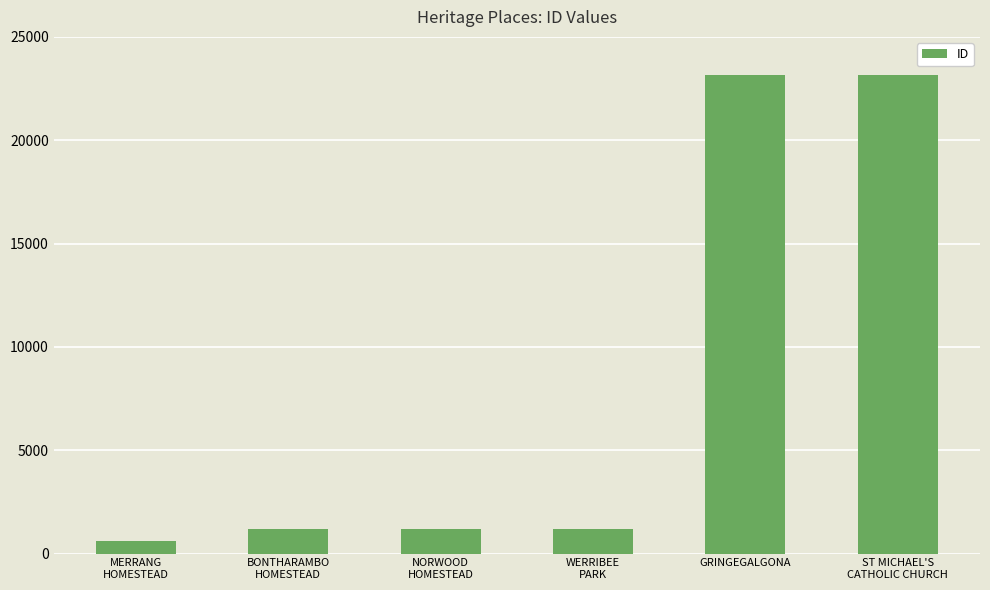

What is the minimum value shown in the chart?

594